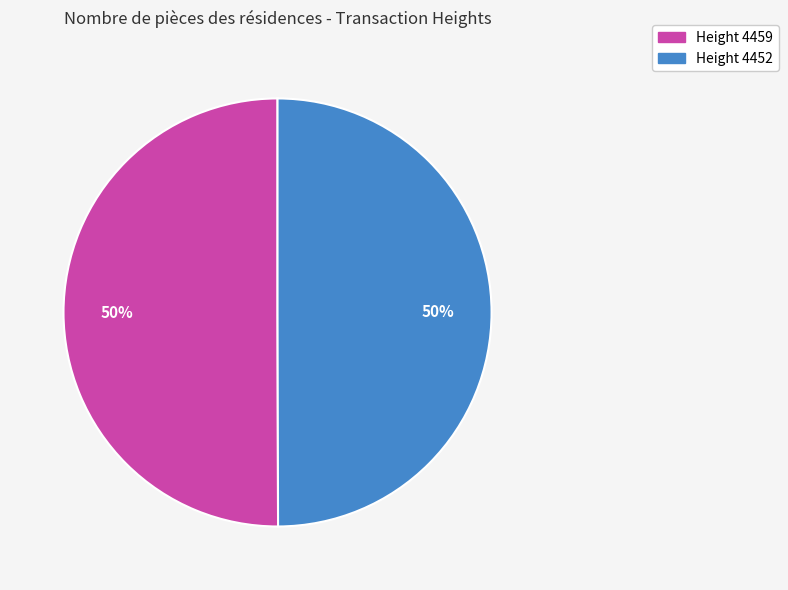

The Height 4452 slice represents 50% of the pie. True or false?

True